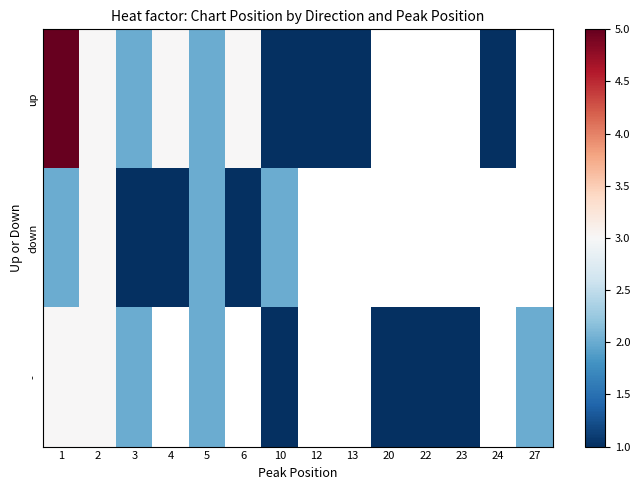

Is it true that - equals 2.0 at 5?

True